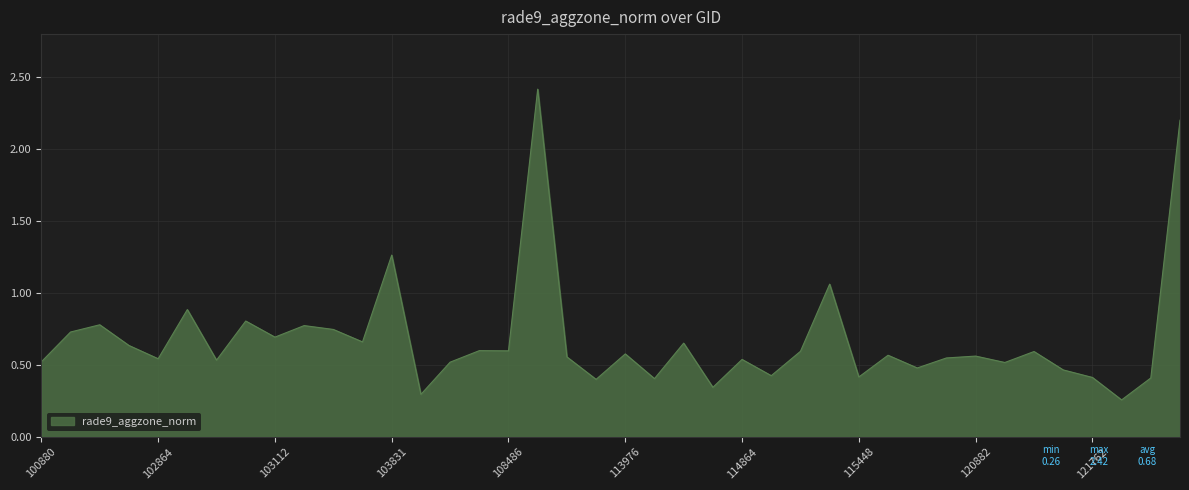

How many lines are shown in the chart?

1